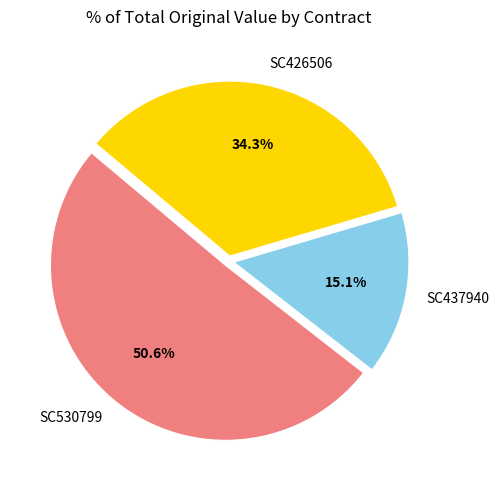

Which category accounts for the majority?

SC530799